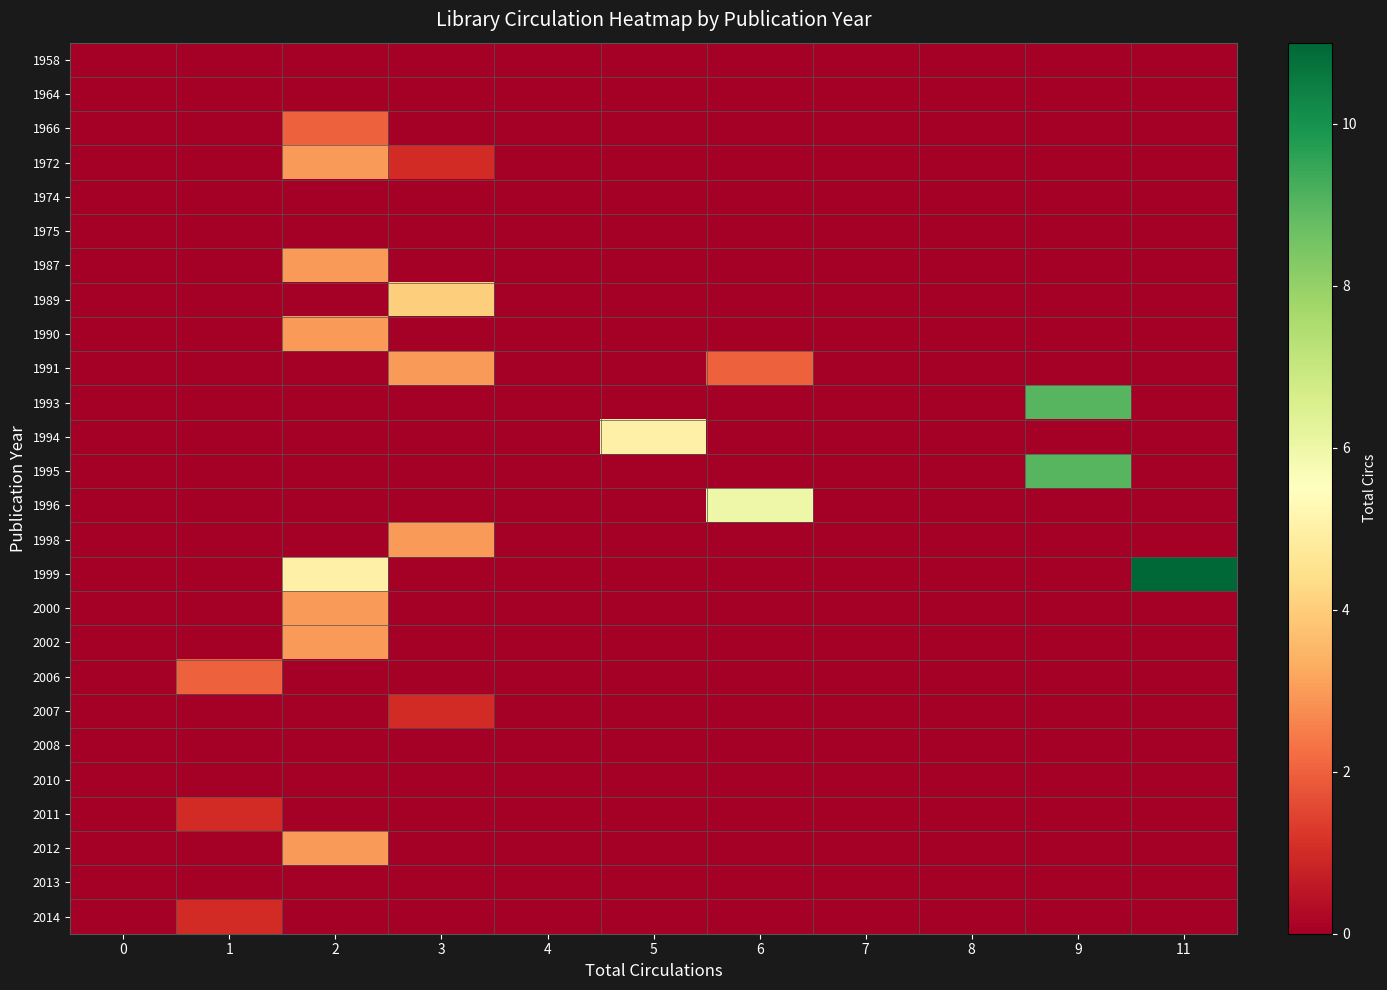

At which category is the sum across all series the highest?

2